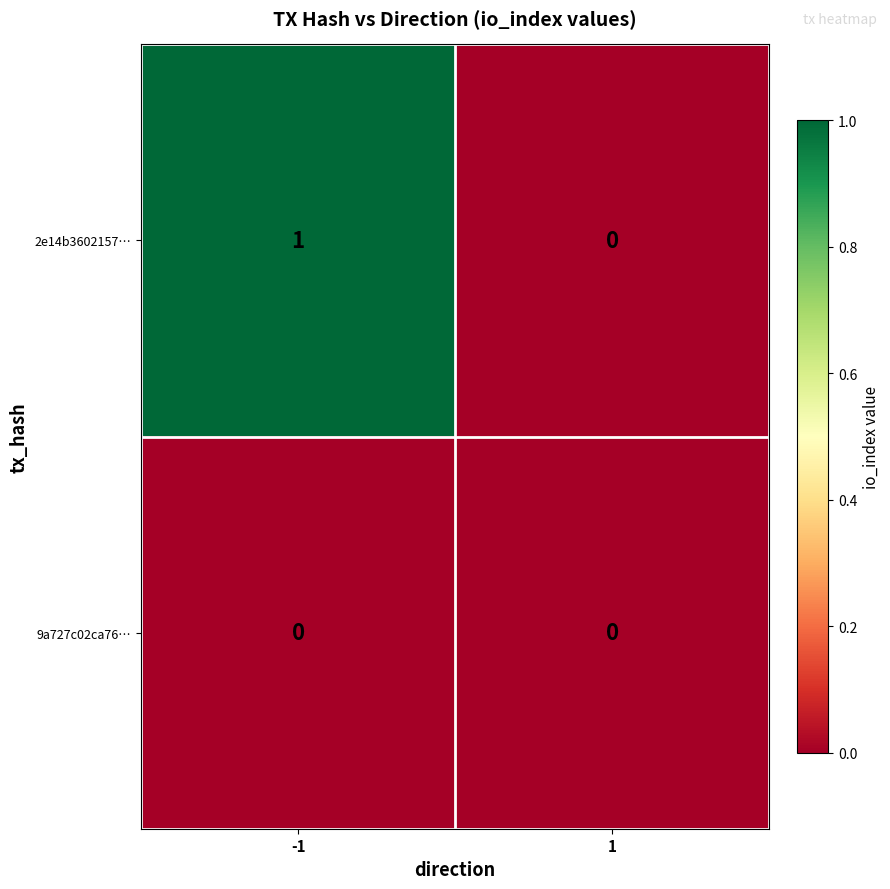

Reading left to right, transcribe all the data shown in this chart.

2e14b3602157…: -1=1	1=0
9a727c02ca76…: -1=0	1=0